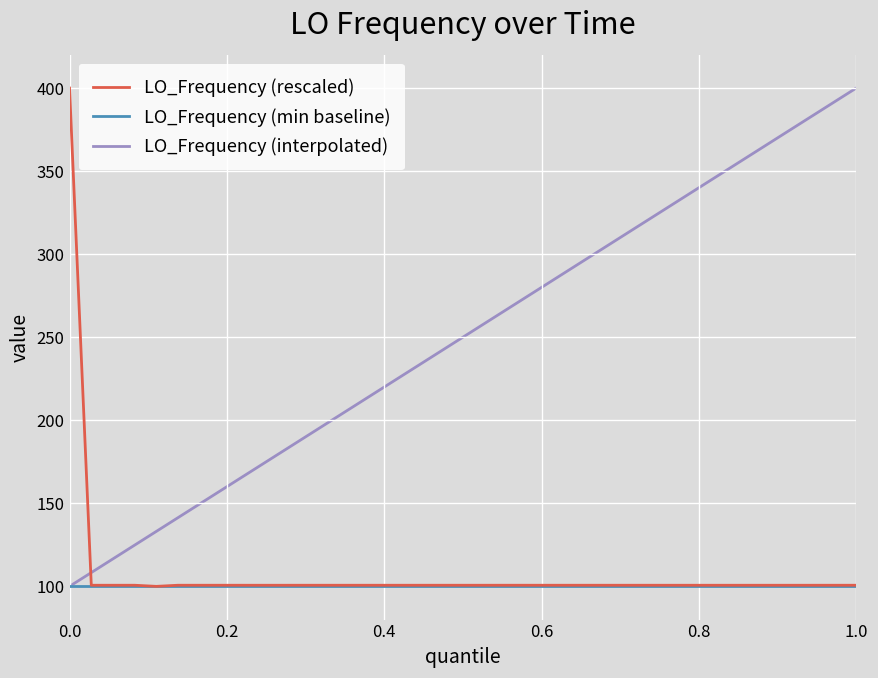

True or false: LO_Frequency (rescaled) and LO_Frequency (interpolated) cross at least once.

True